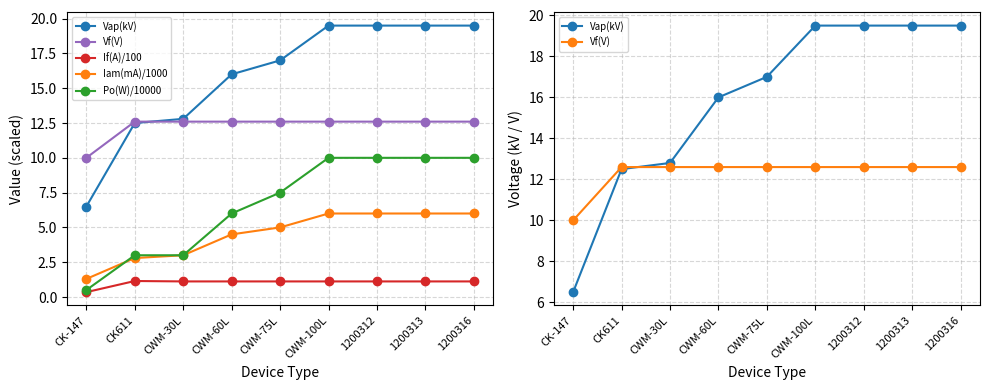

At which category is the sum across all series the highest?

CWM-100L